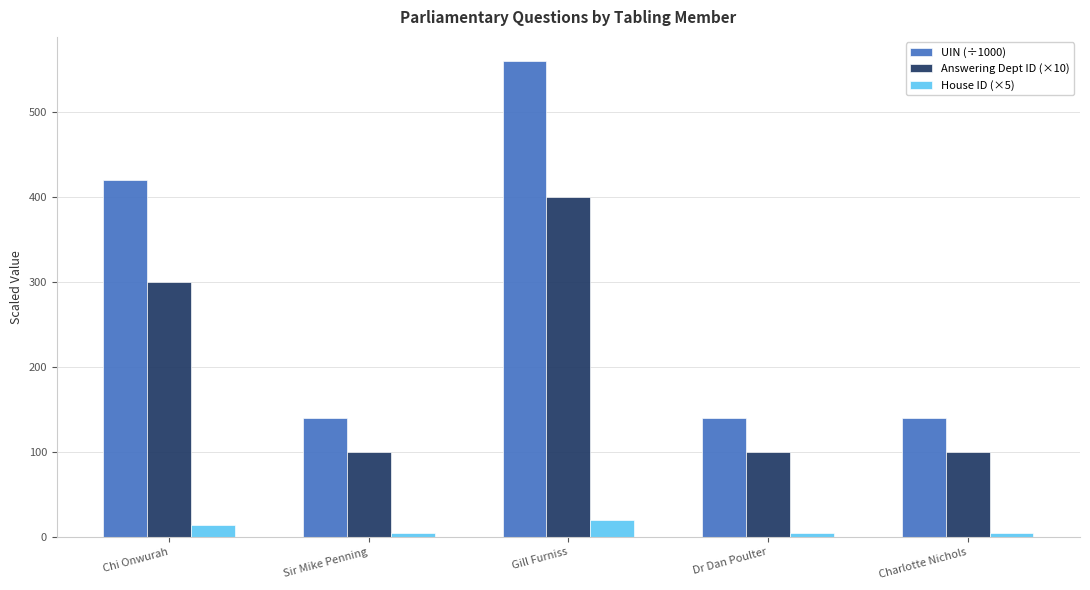

What position from the left is Chi Onwurah?

1